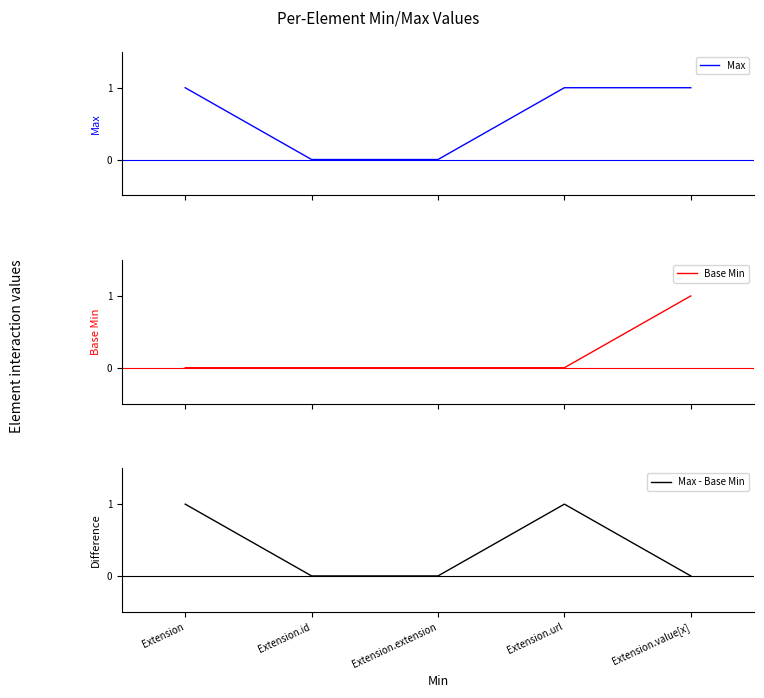

How many lines are shown in the chart?

3